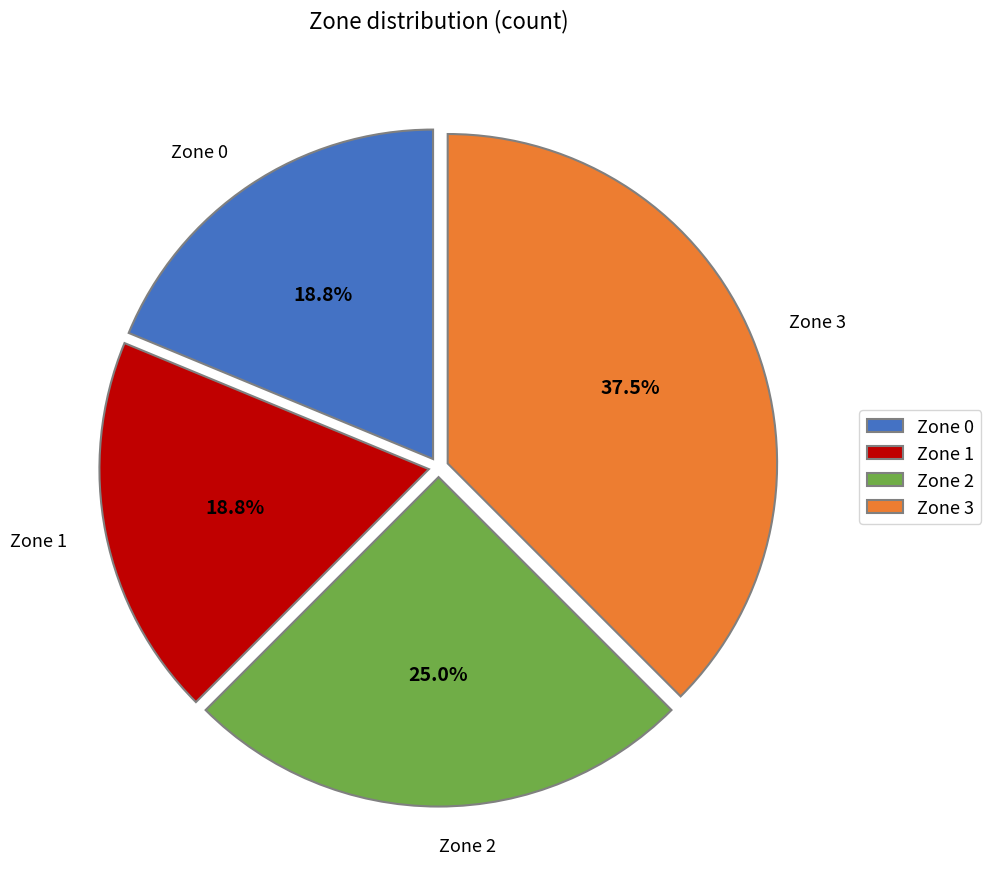

Combined, do Zone 0 and Zone 1 account for over 50%?

No